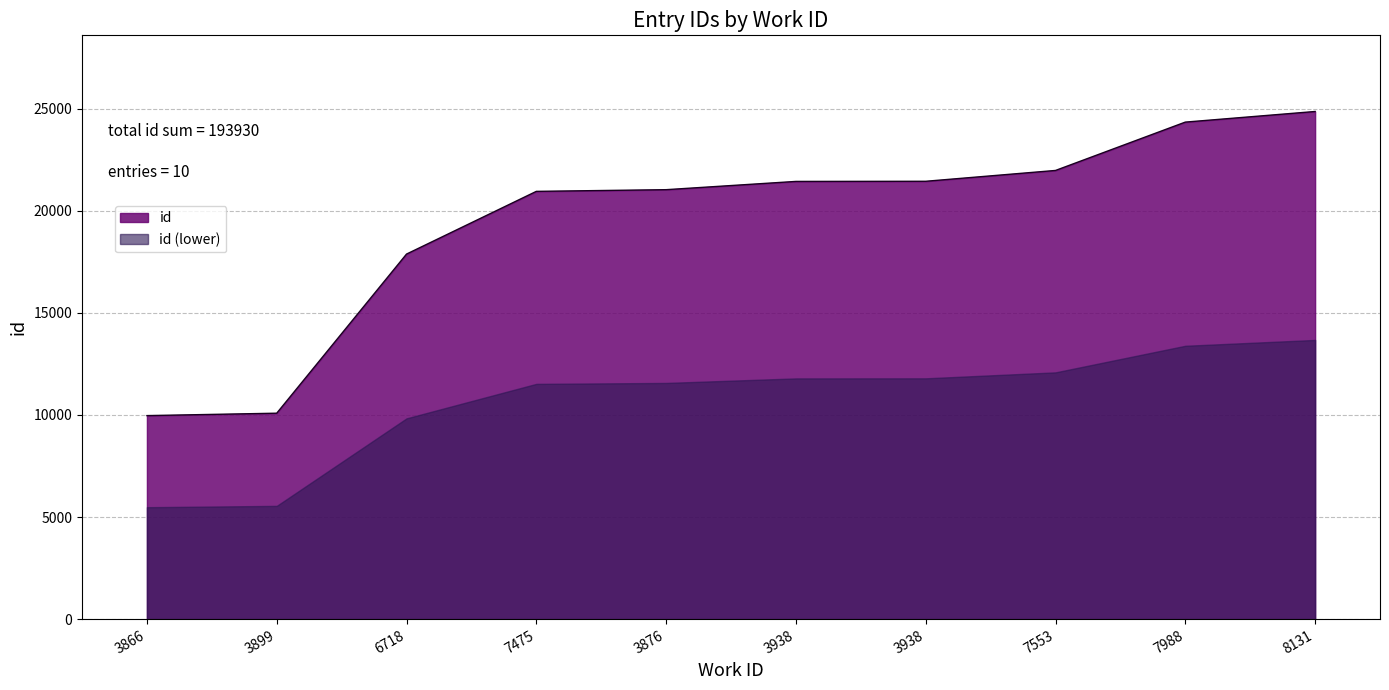

At which category does the chart reach its minimum across all series?

3866